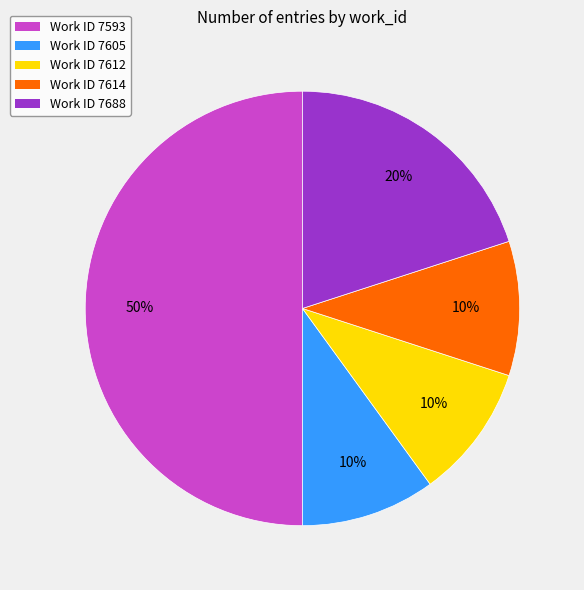

To the nearest percent, what percentage of the pie is Work ID 7593?

50%